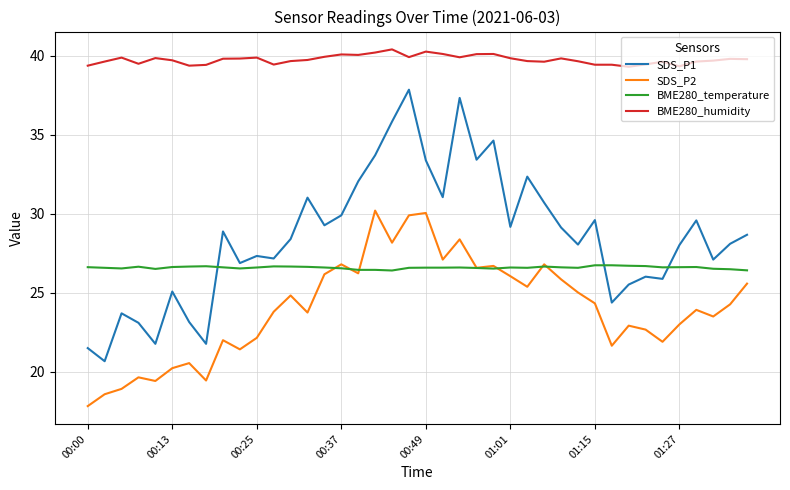

True or false: SDS_P1 and SDS_P2 cross at least once.

False